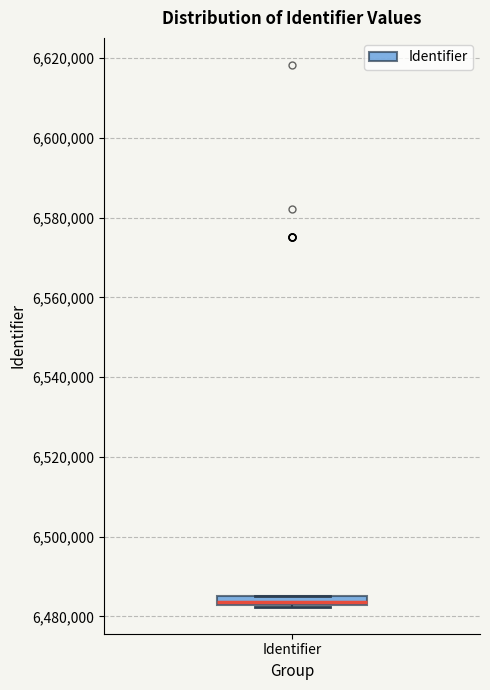

Where is the lower edge of the box for Identifier on the y-axis? The values are not printed on the chart, so give them approximately, as read against the axis.

6482000